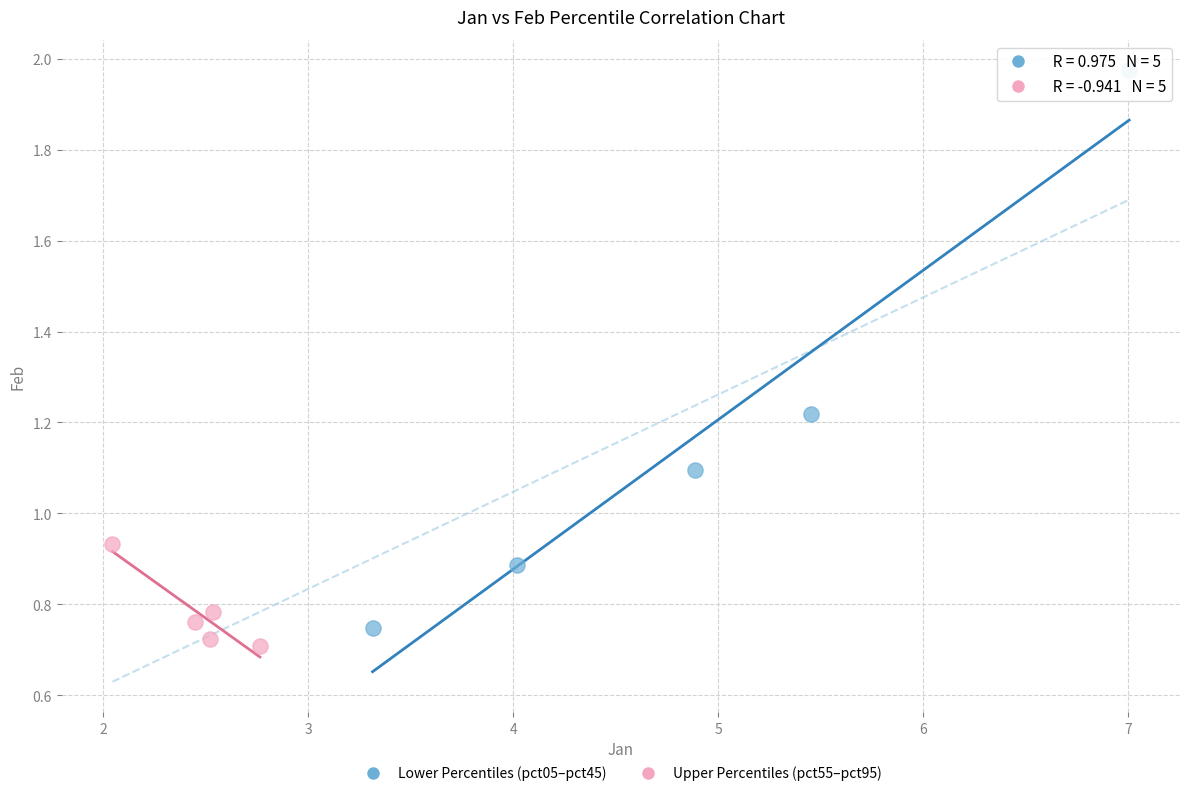

Which series contains the highest Y value?

Lower Percentiles (pct05–pct45)